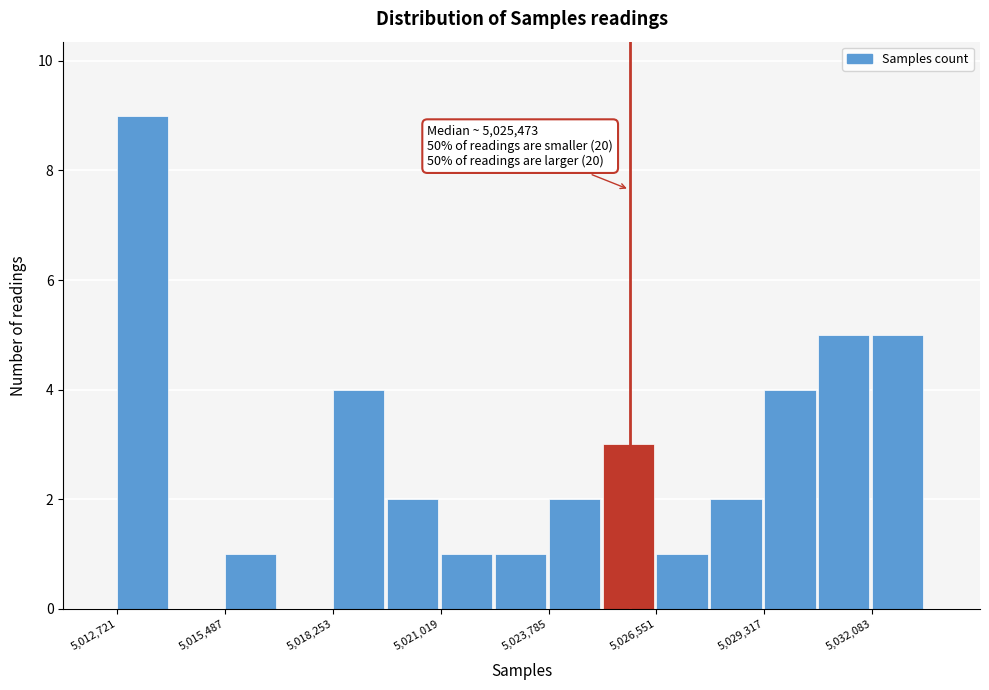

Read against the x-axis, roughly where is the centre of the tallest bar?

5013500